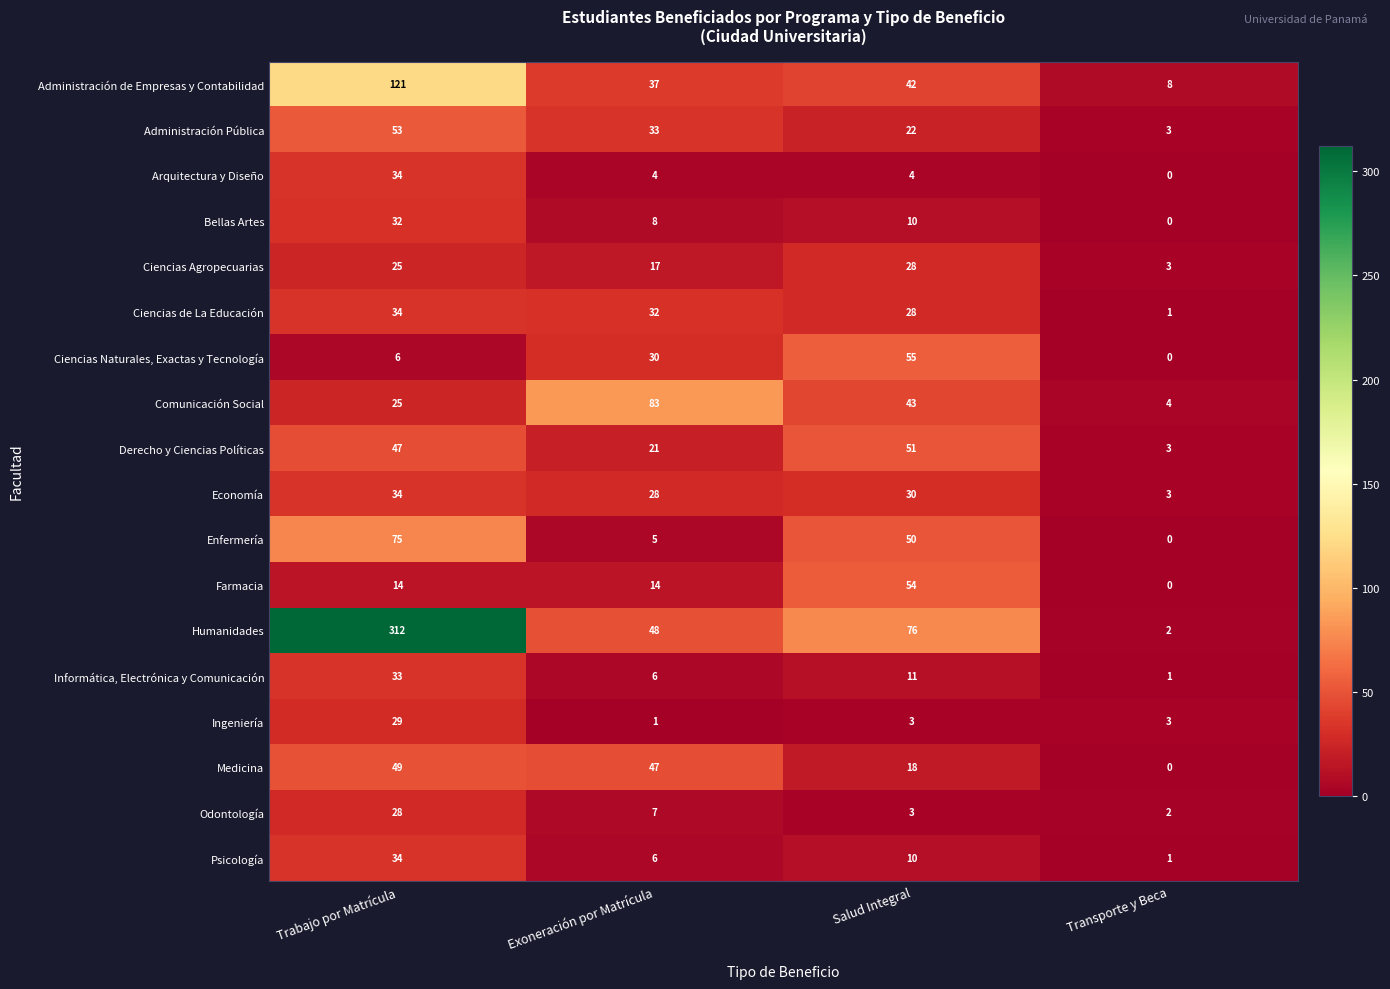

Is it true that Enfermería equals 50 at Salud Integral?

True